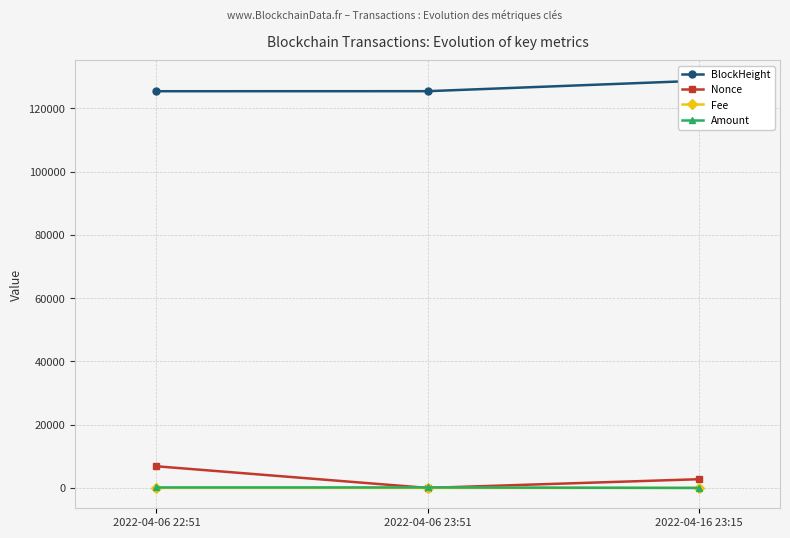

Is it true that Nonce equals 11962.9 at 2022-04-06 22:51?

False